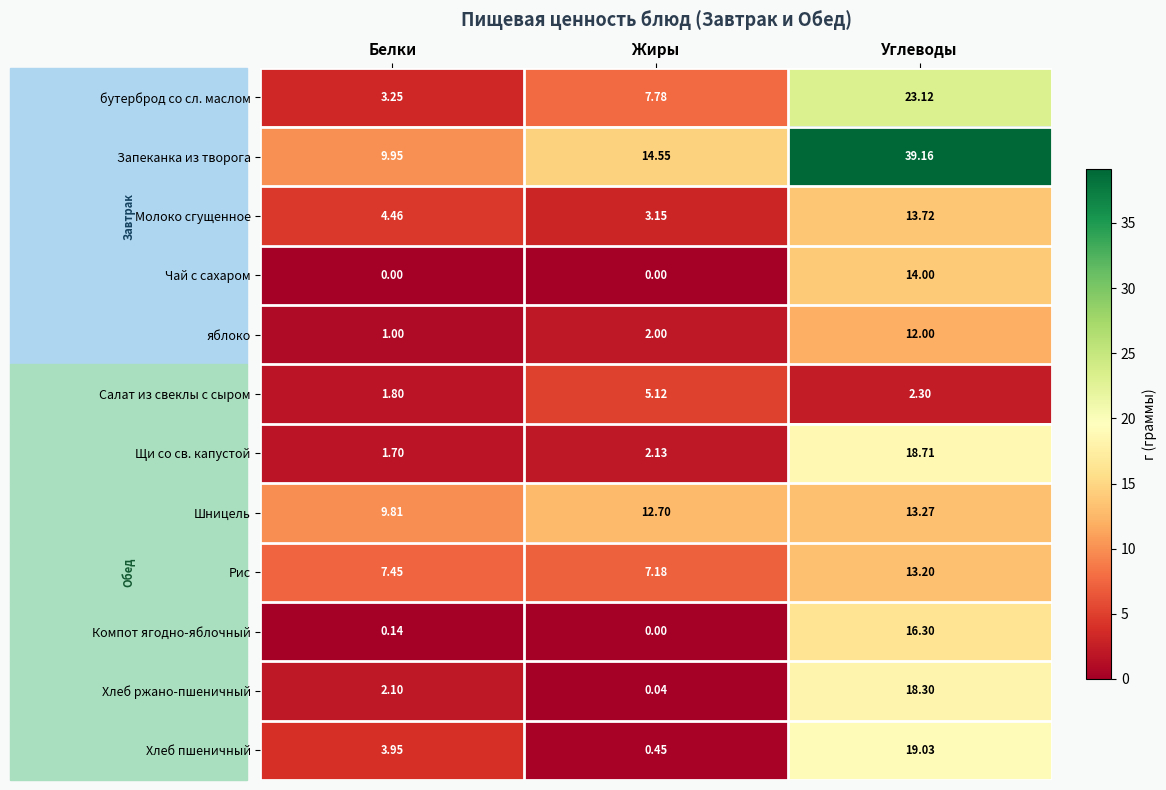

Rank the categories by яблоко value from lowest to highest.

Белки, Жиры, Углеводы